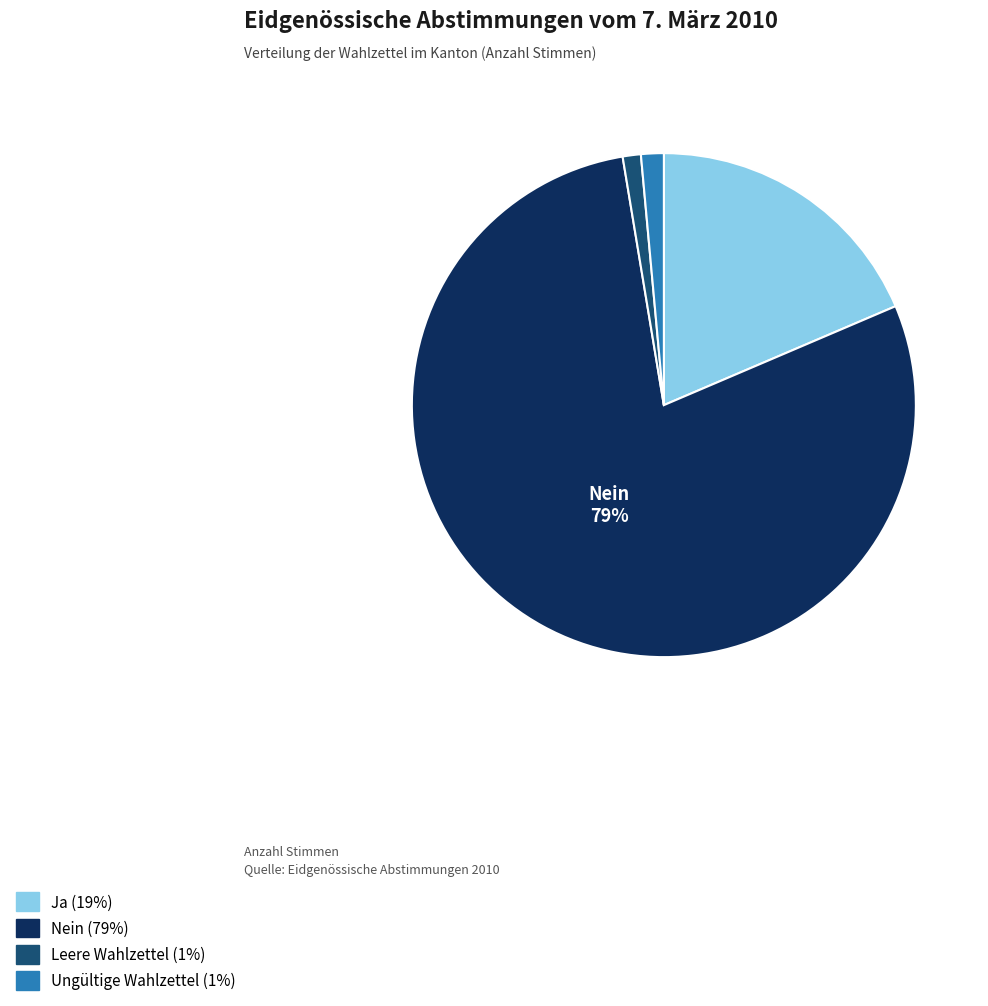

Is the sum of Leere Wahlzettel (1%) and Nein (79%) greater than half?

Yes